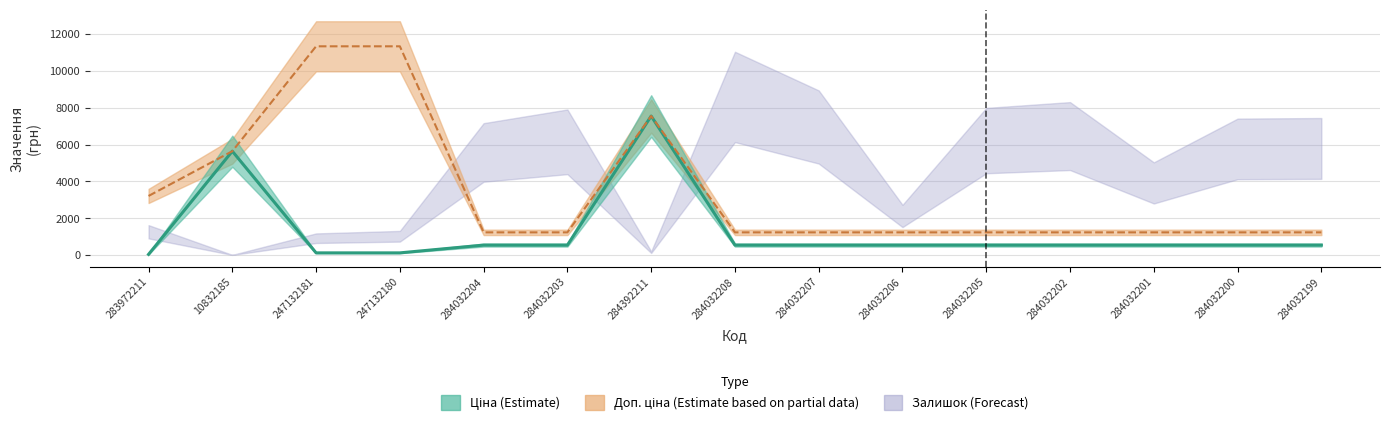

True or false: Ціна and Доп. ціна intersect in this chart.

False